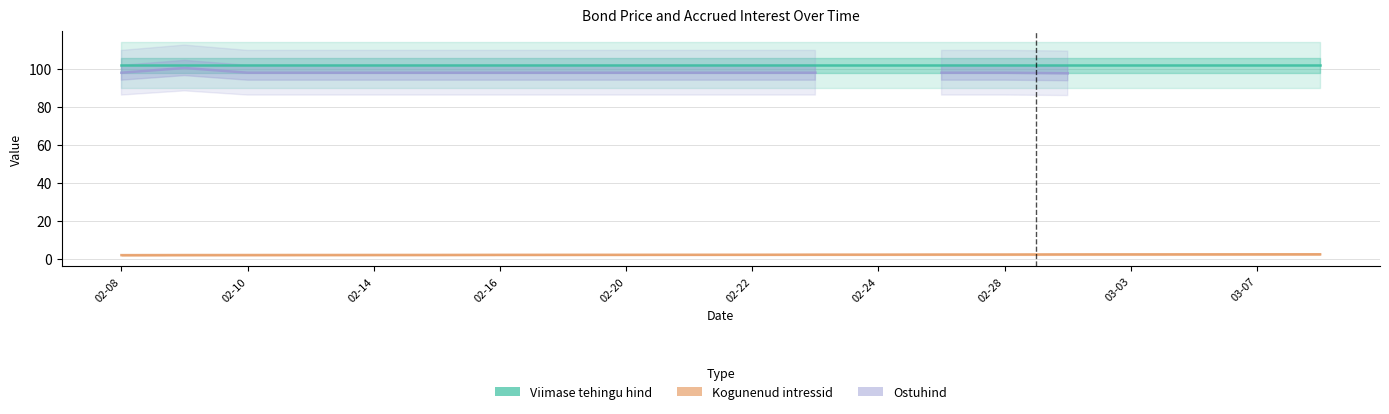

Which label corresponds to the smallest value in the chart?

02-08